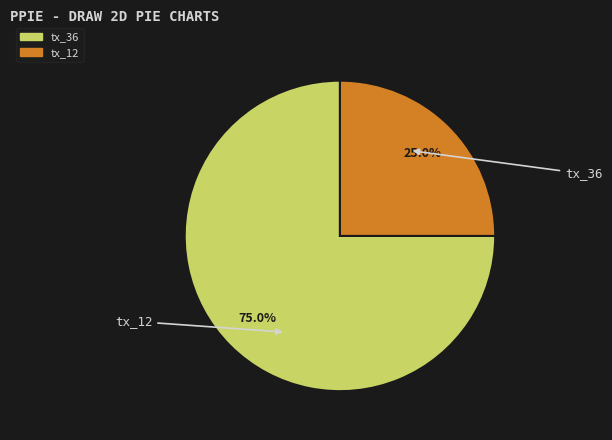

To the nearest percent, what is the difference between the largest and smallest slice percentages?

50%